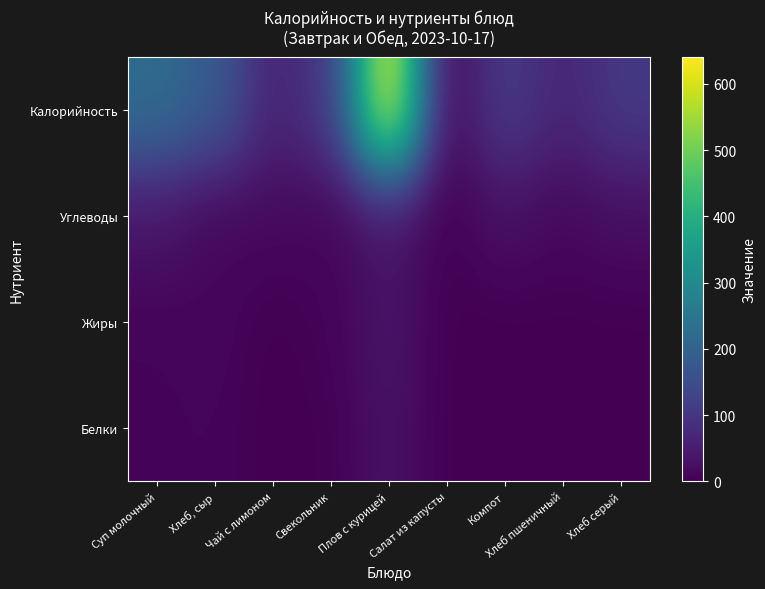

What is the spread (max minus min) of values at Хлеб серый?

106.6